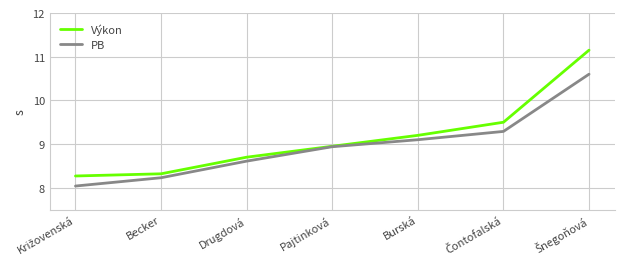

The PB series shows 12.7 at Burská. True or false?

False